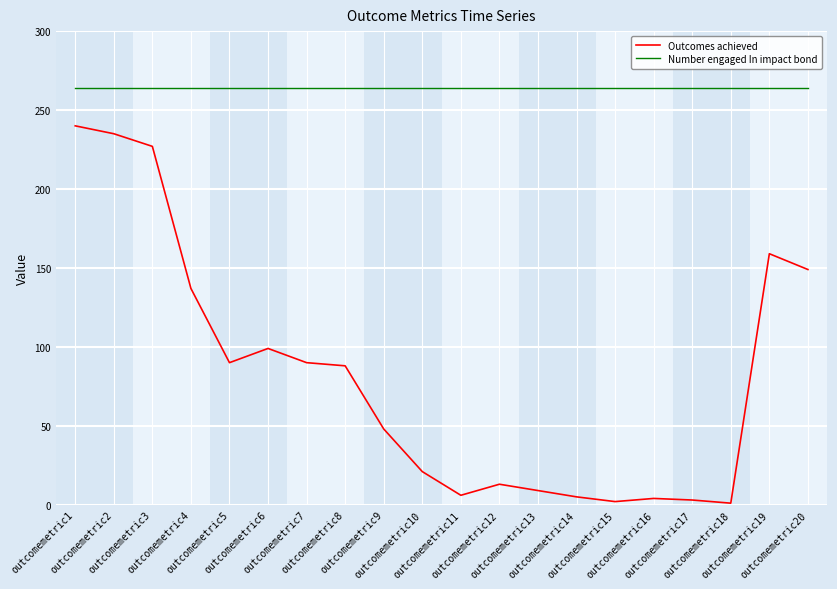

True or false: Outcomes achieved and Number engaged In impact bond intersect in this chart.

False